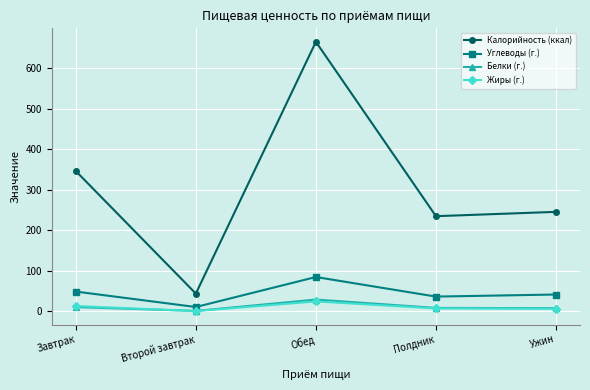

How many values in the Калорийность (ккал) series are below 245?

2